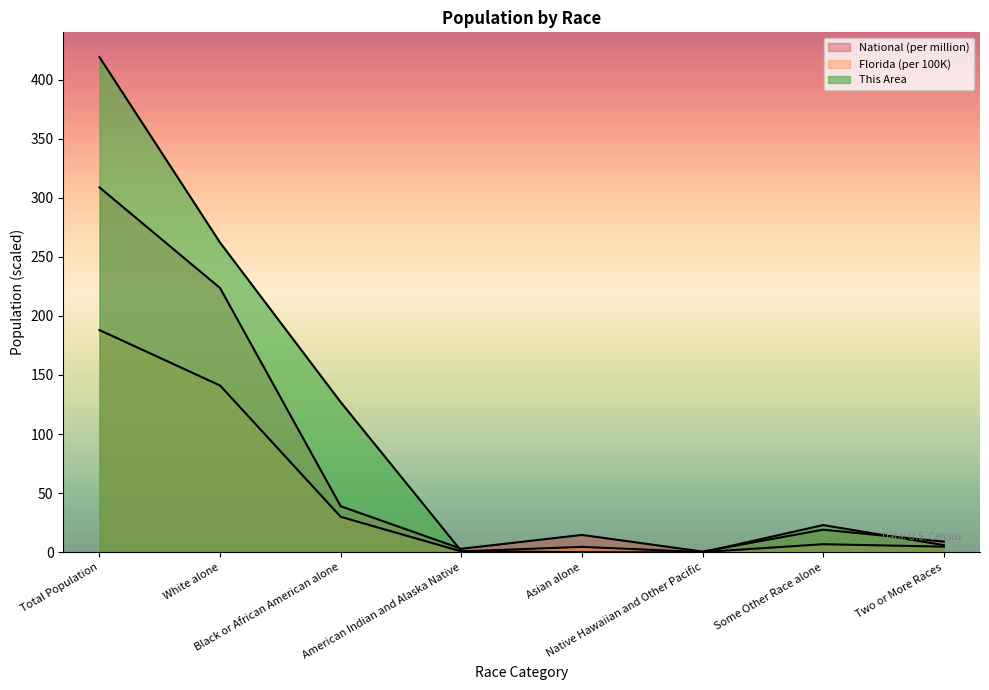

Is the value of National at Asian alone greater than the value of Florida at American Indian and Alaska Native?

Yes